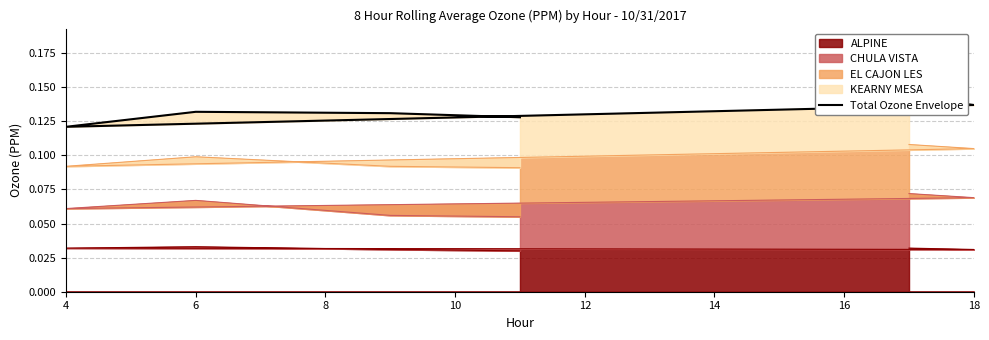

At which category does the data reach its first local valley?

4